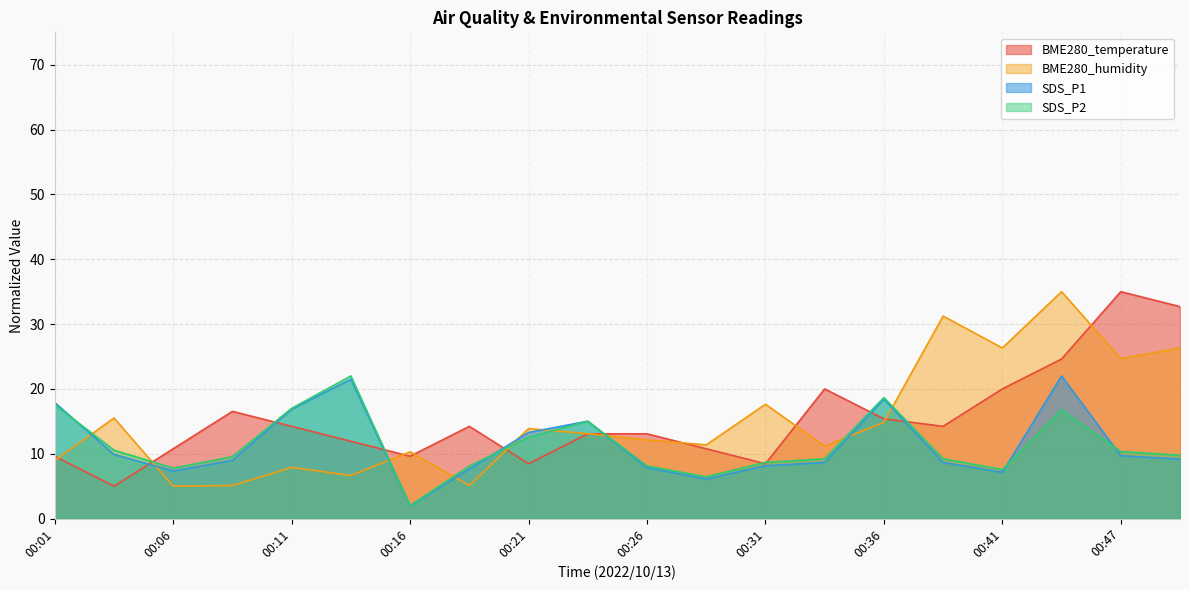

Which series has the widest spread of values?

BME280_temperature